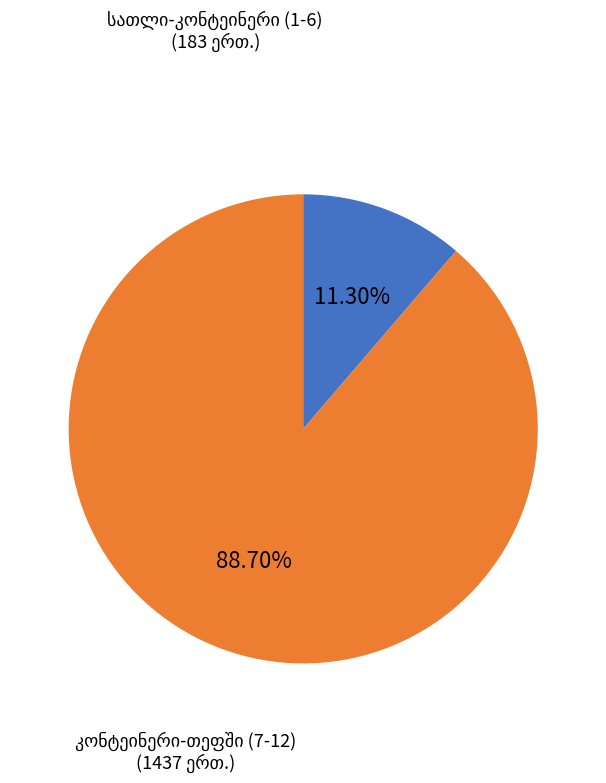

Is there a majority slice in this chart?

Yes